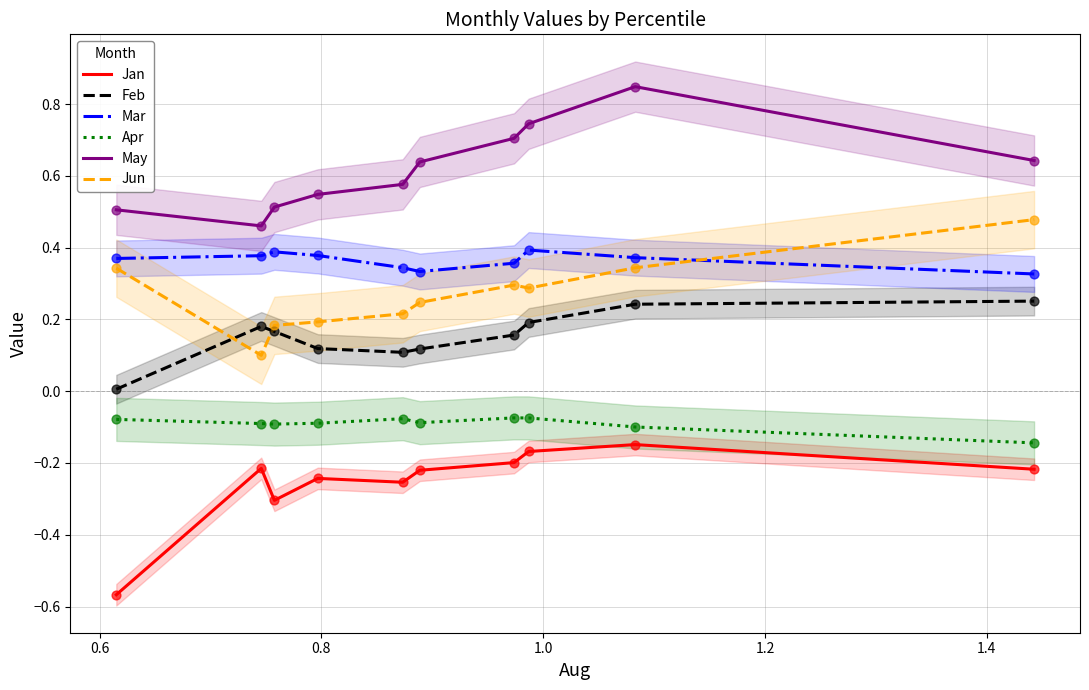

What are all the series names shown in the legend?

Jan, Feb, Mar, Apr, May, Jun